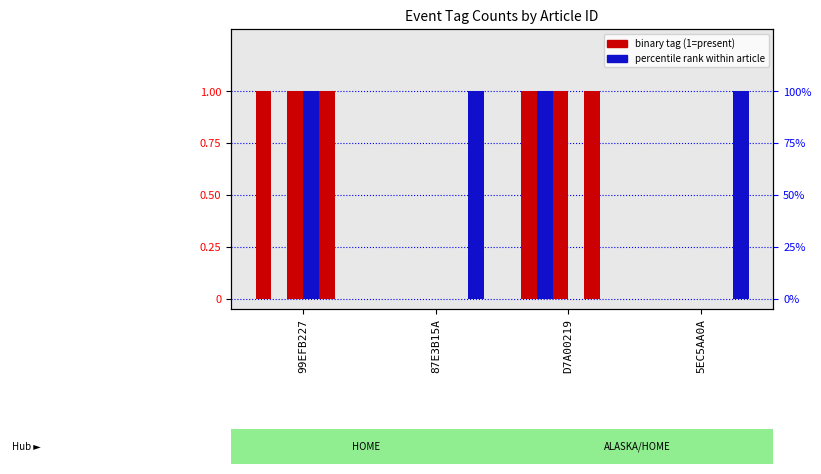

What is the sum of all SAFETY values?

2